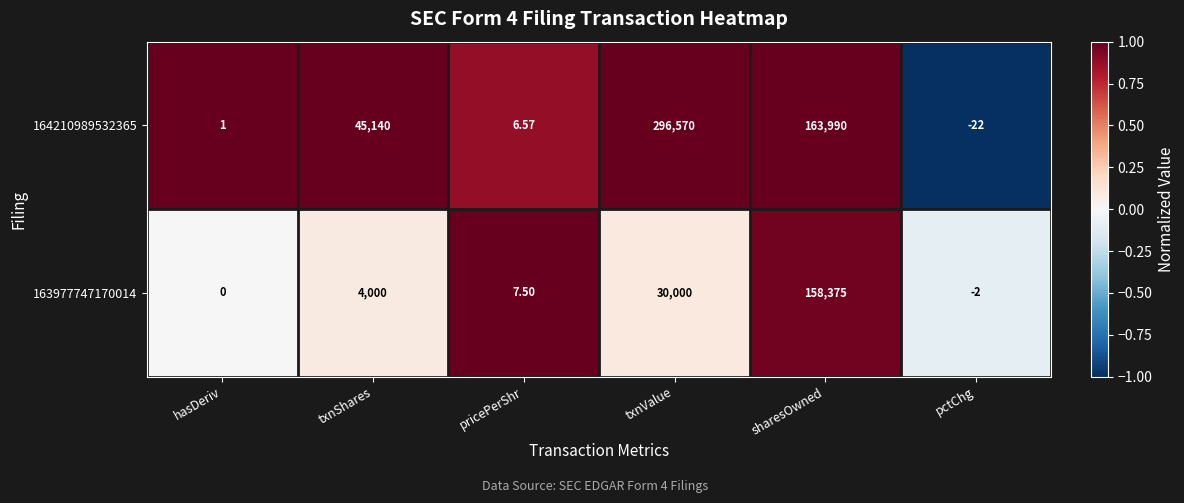

Between txnShares and pricePerShr, which series saw the biggest shift?

164210989532365